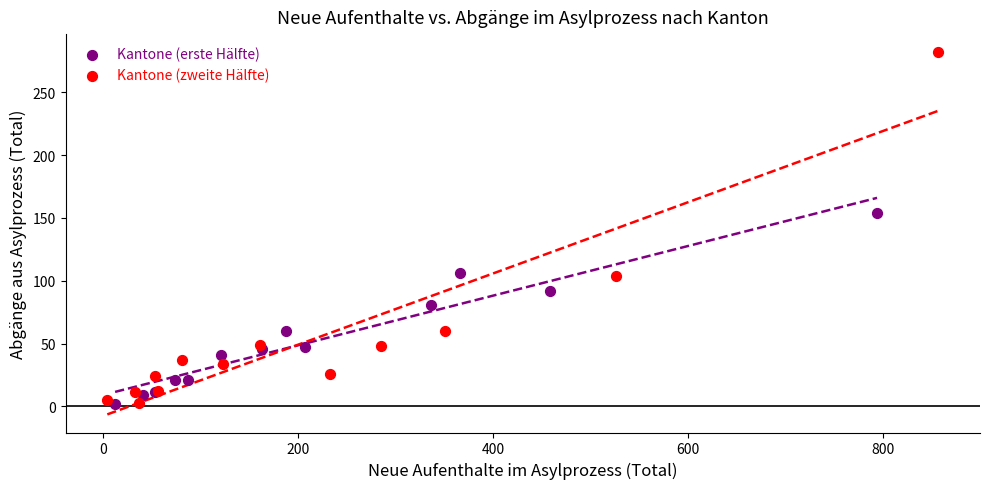

Which series reaches the maximum Y coordinate?

Kantone (zweite Hälfte)